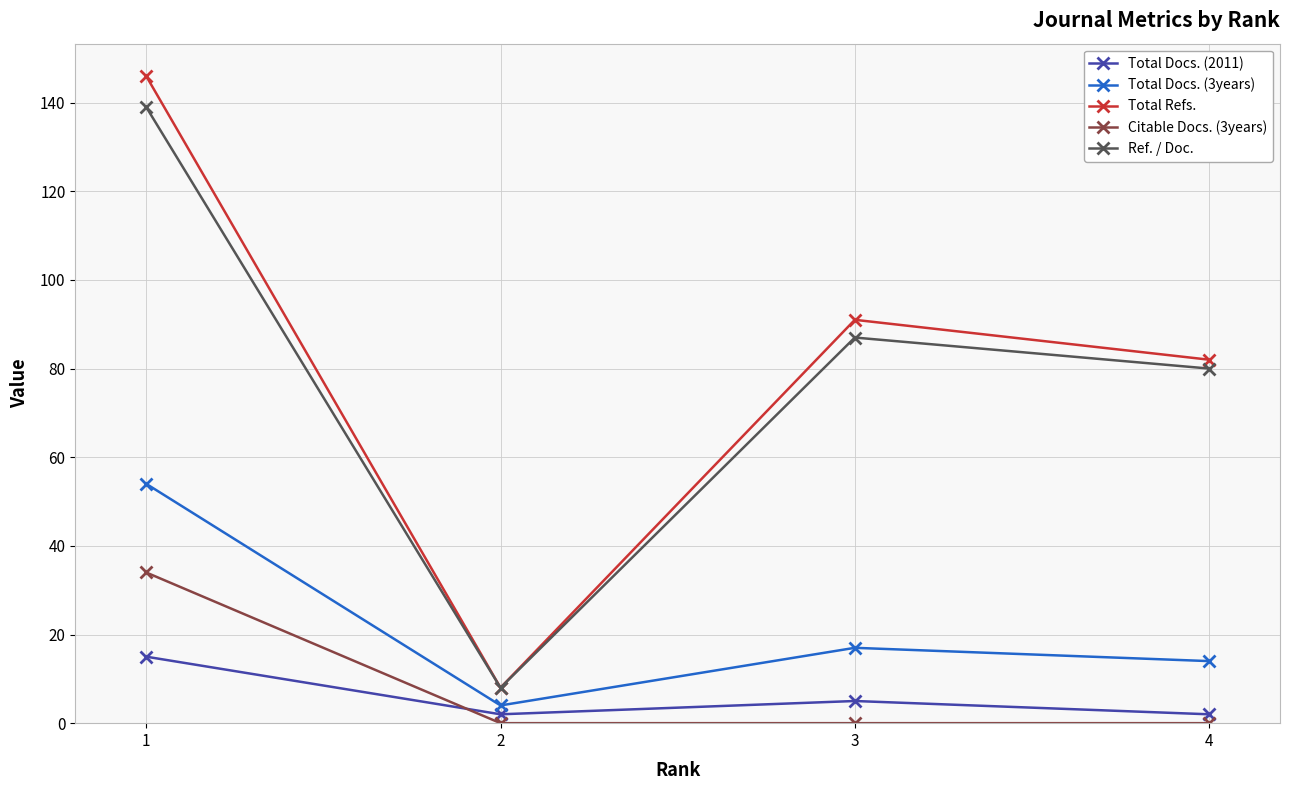

What is the spread (max minus min) of values at 4?

82